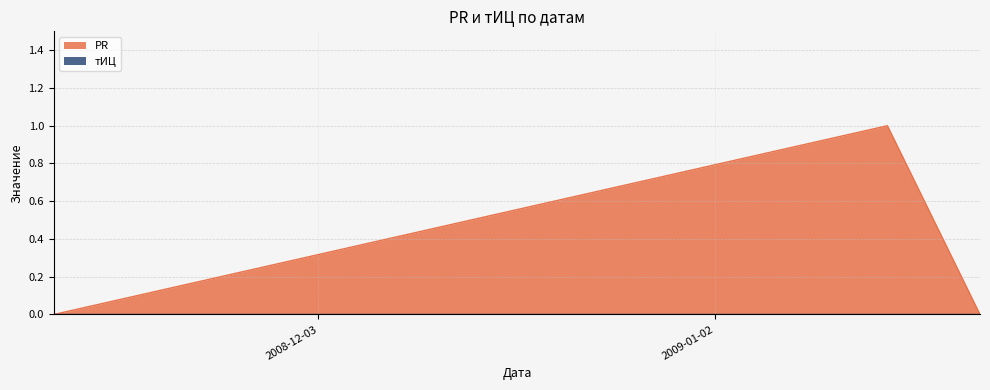

How many lines are shown in the chart?

2